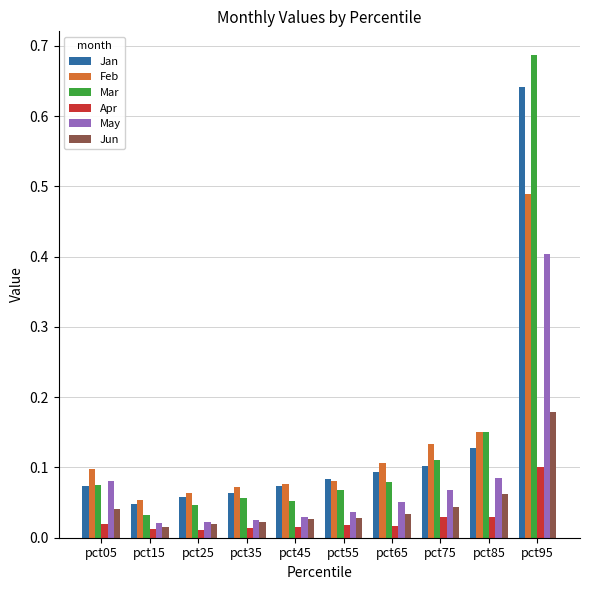

Which category has the highest value in the Apr series?

pct95